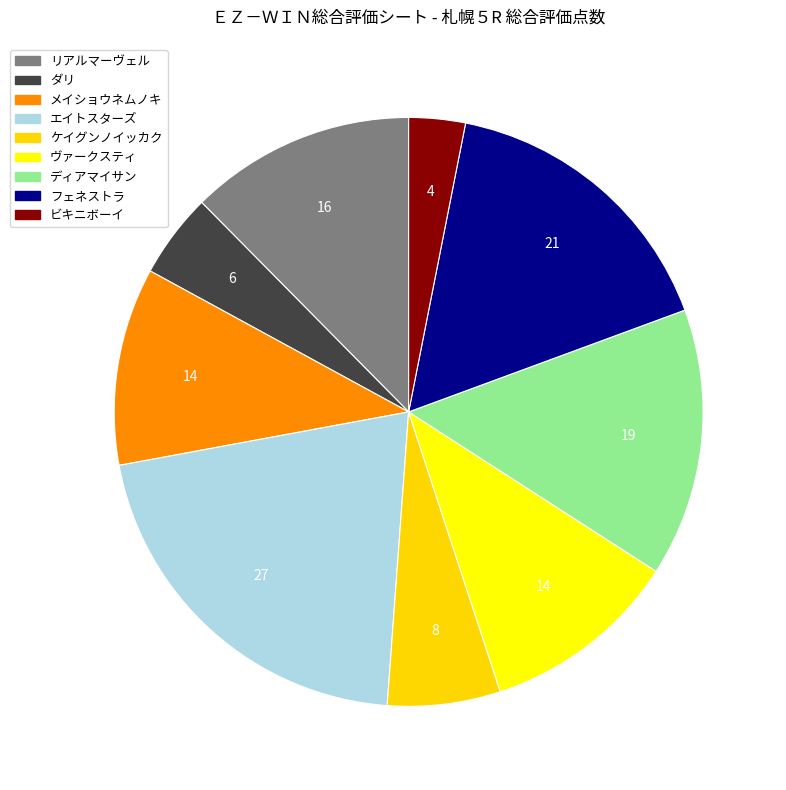

What is the ratio of the value at フェネストラ to the value at メイショウネムノキ?

1.5